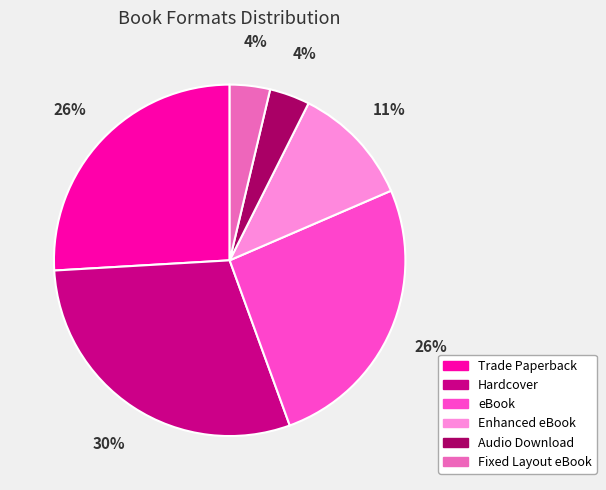

The Enhanced eBook slice represents 11% of the pie. True or false?

True